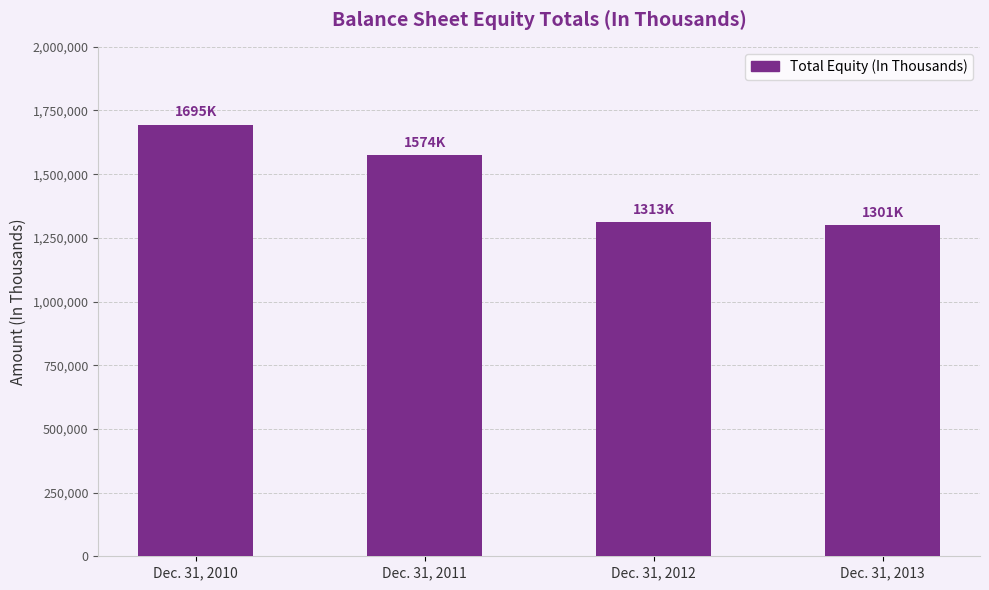

At which label does the data first exceed 1573604?

Dec. 31, 2010